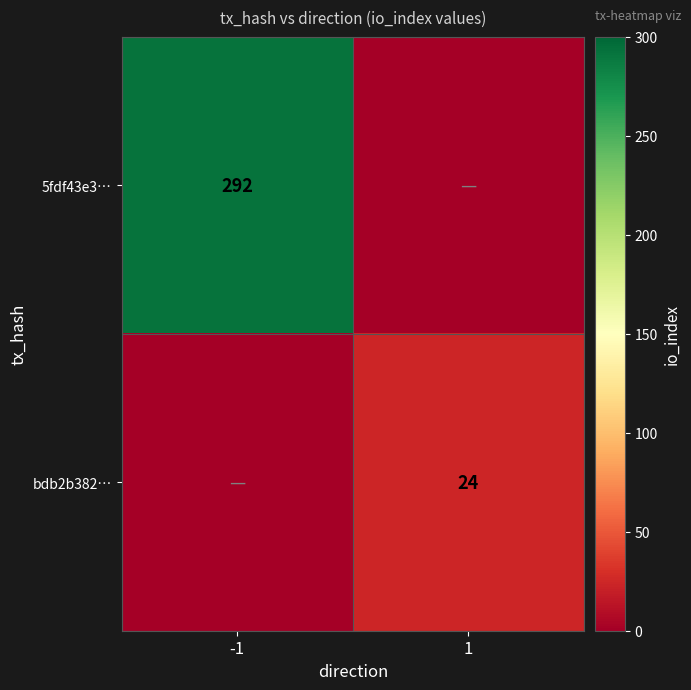

The bdb2b382… series shows 41 at 1. True or false?

False